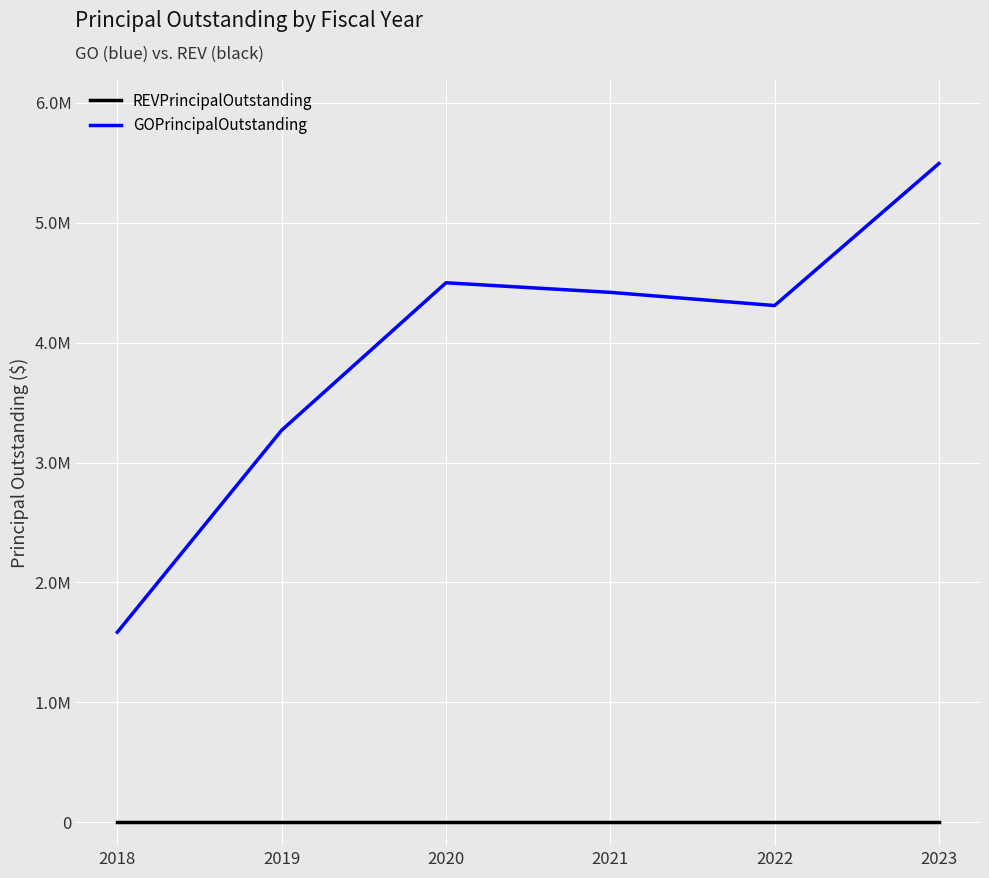

Rank the series by their average value, from lowest to highest.

REVPrincipalOutstanding, GOPrincipalOutstanding